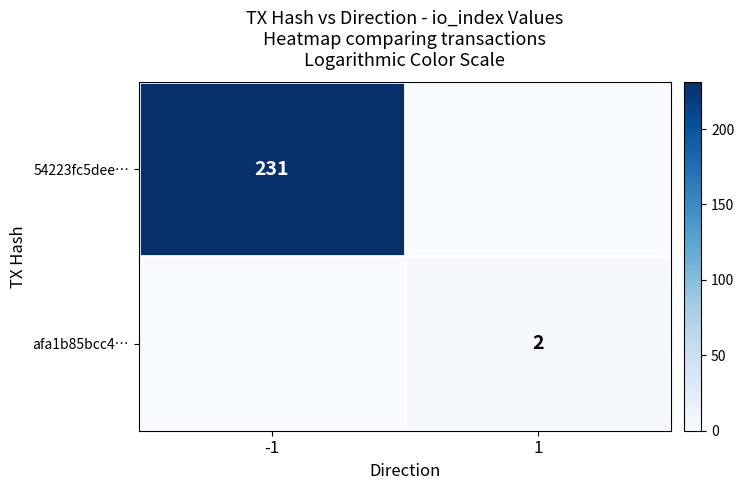

The 54223fc5dee… series shows 332 at -1. True or false?

False